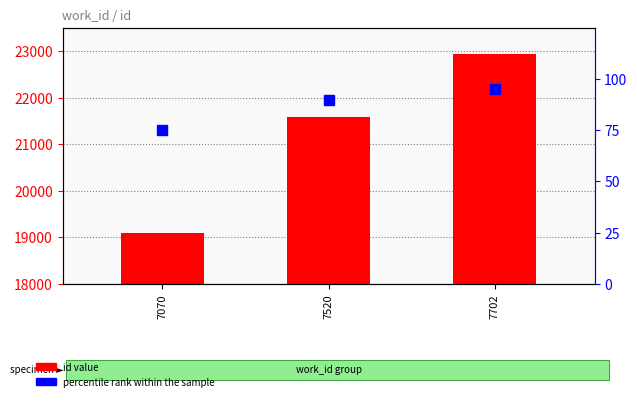

List the series in order of their peak value, highest first.

id value, percentile rank within the sample